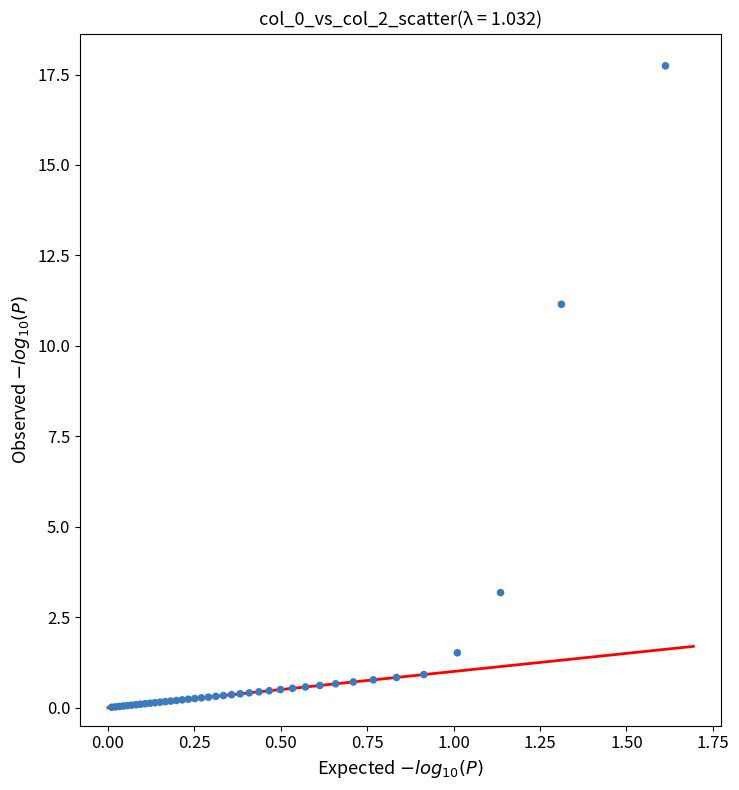

What Y value in the scatter plot is closest to 8?

11.1